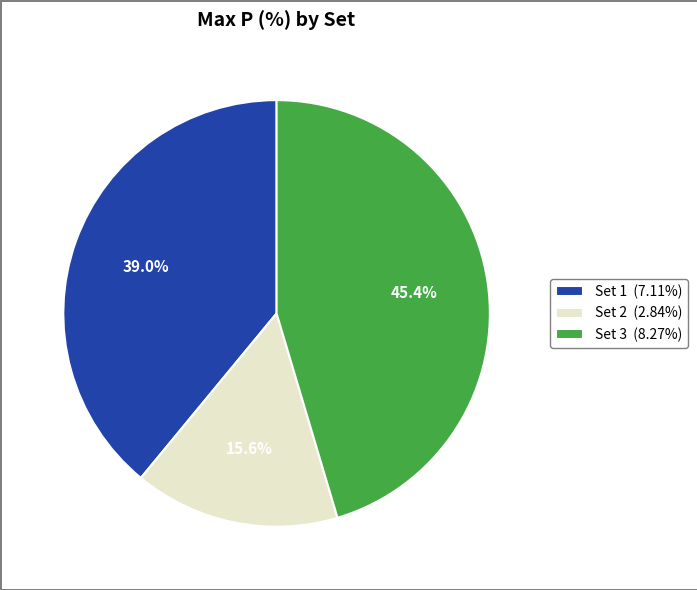

What is the total percentage of Set 1 and Set 2?

54.6%